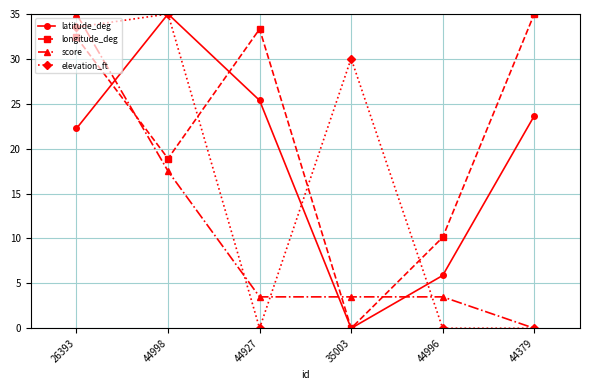

How many values in the elevation_ft series exceed 30?

3